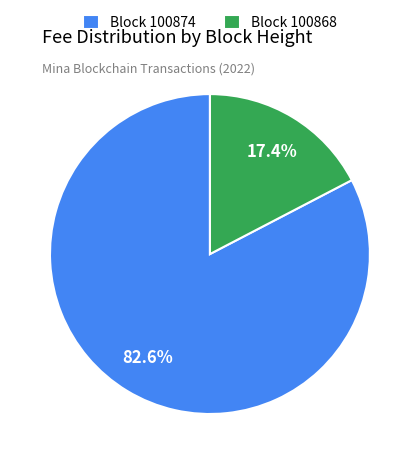

Between Block 100868 and Block 100874, which is larger?

Block 100874